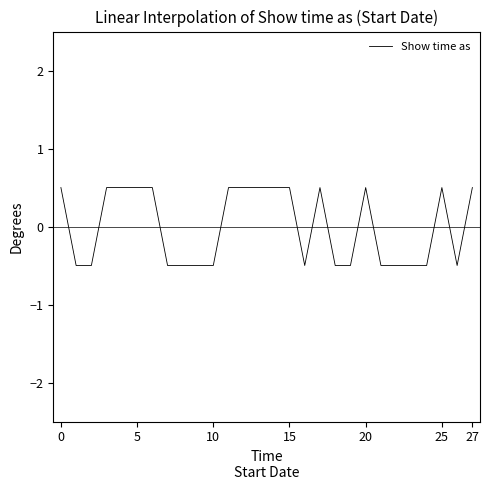

What is the smallest value displayed?

-0.5